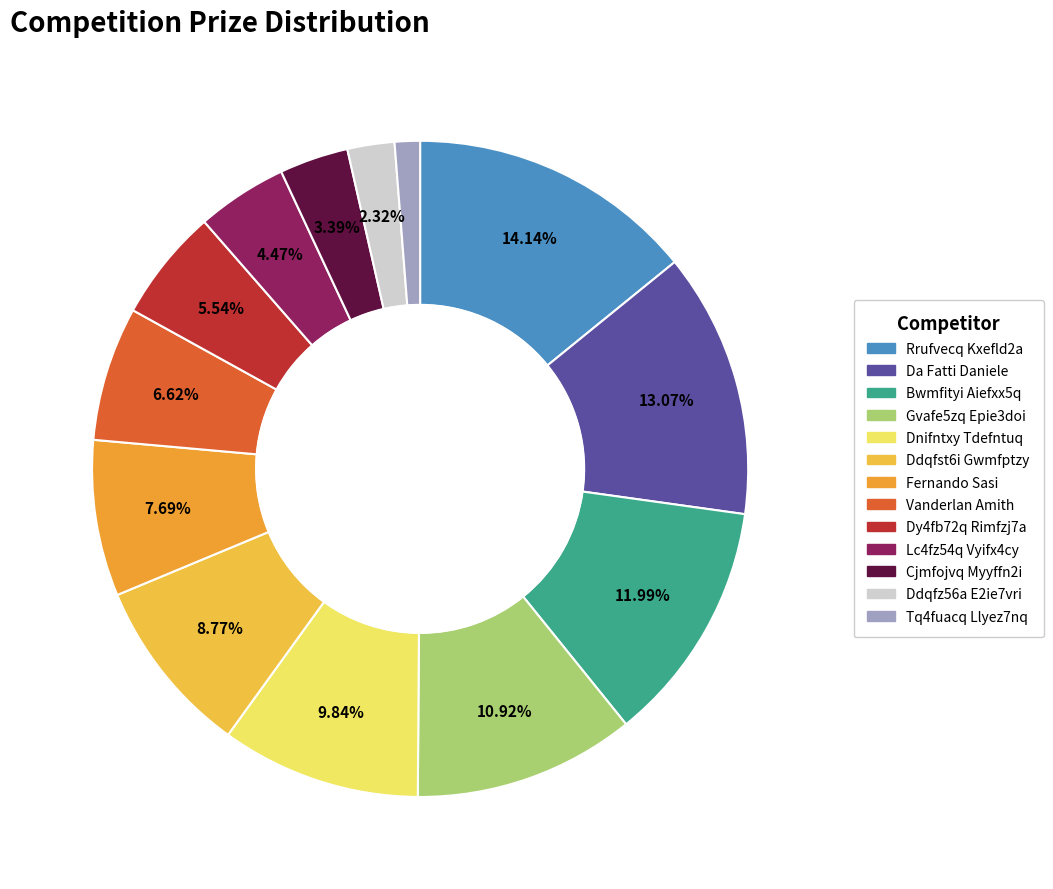

Is the sum of Dnifntxy Tdefntuq and Ddqfz56a E2ie7vri greater than half?

No